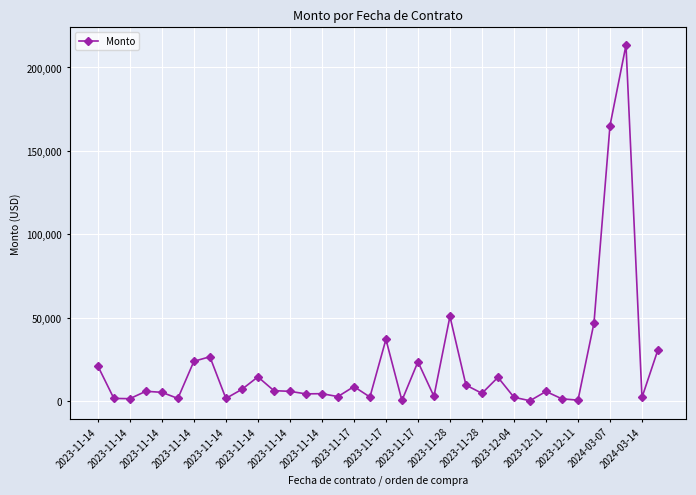

What is the maximum value shown in the chart?

213408.9